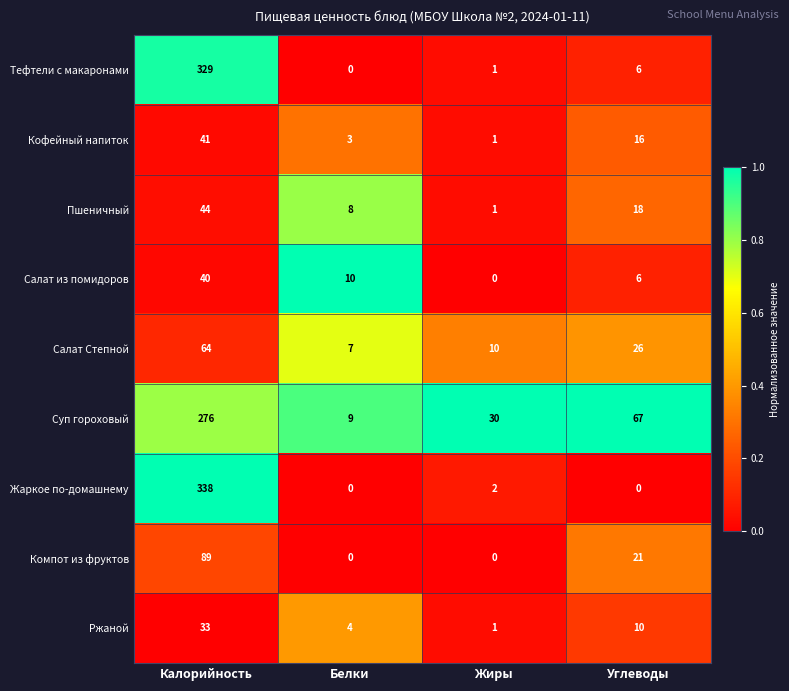

Rank the series by their maximum value, from highest to lowest.

Жаркое по-домашнему, Тефтели с макаронами, Суп гороховый, Компот из фруктов, Салат Степной, Пшеничный, Кофейный напиток, Салат из помидоров, Ржаной